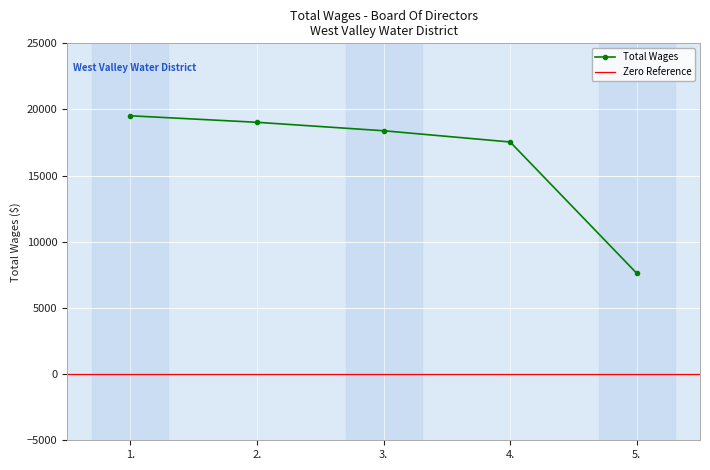

At which label is the value closest to 13574?

4.